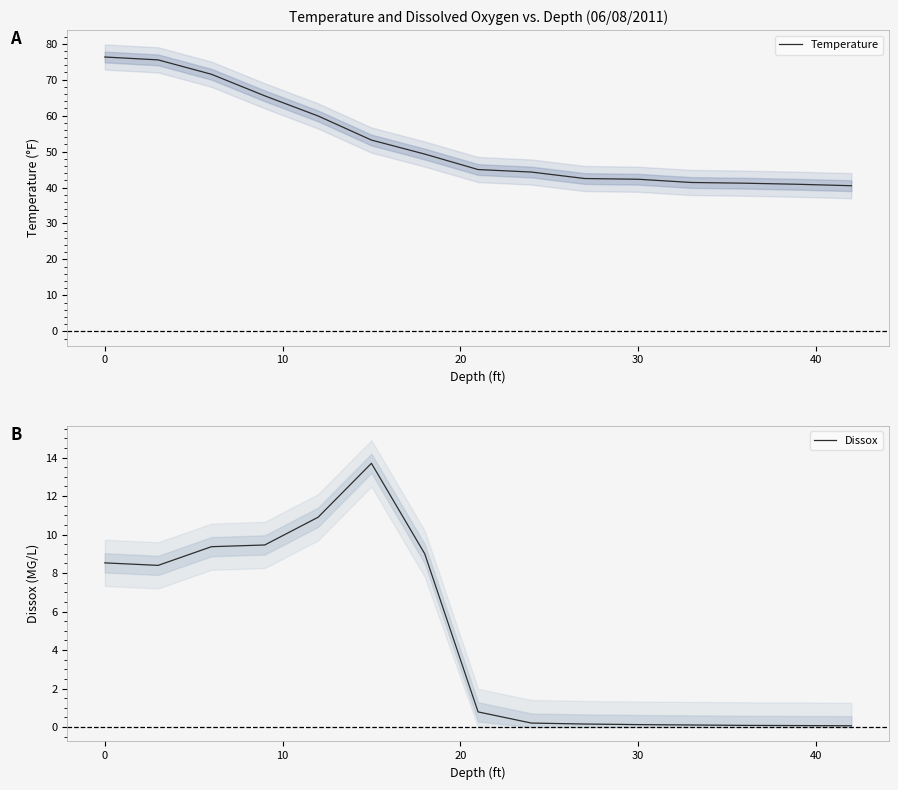

How many distinct data groups are displayed?

2